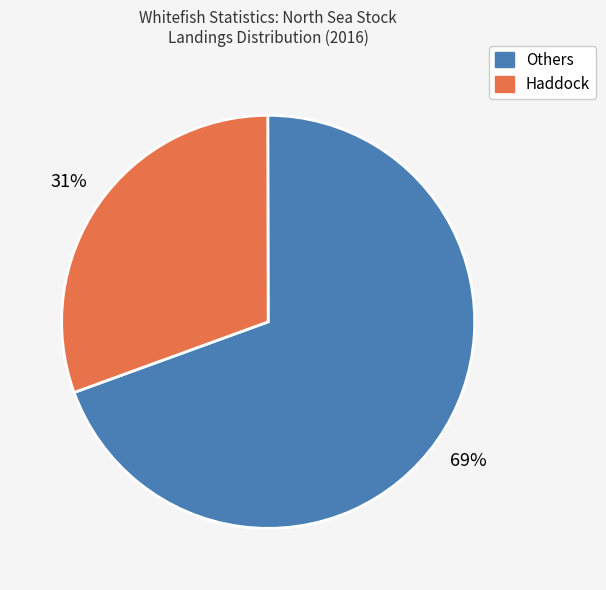

To the nearest percent, what is the average slice percentage?

50%